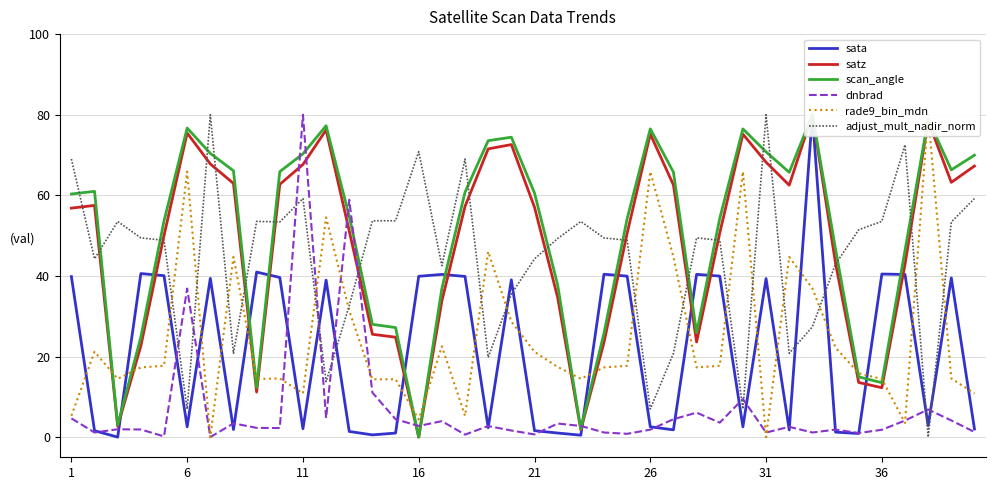

Is the value of dnbrad at 36 greater than the value of adjust_mult_nadir_norm at 36?

No